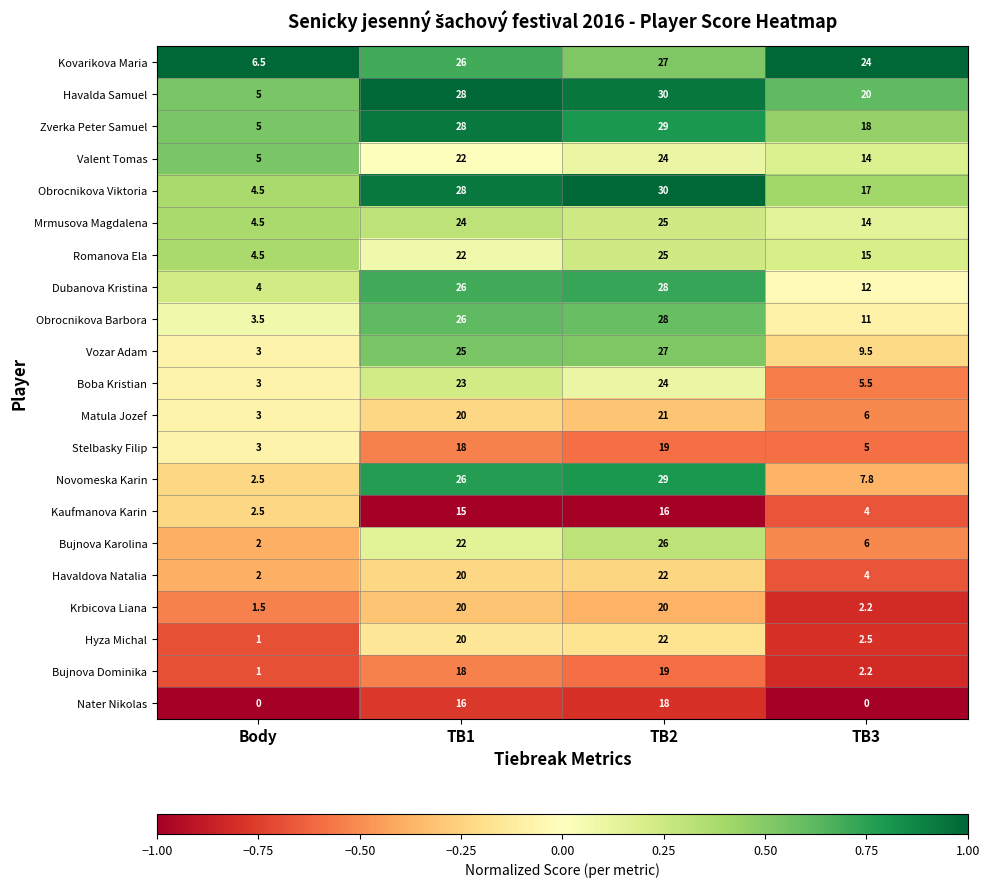

Which category has the highest value in the Bujnova Dominika series?

TB2